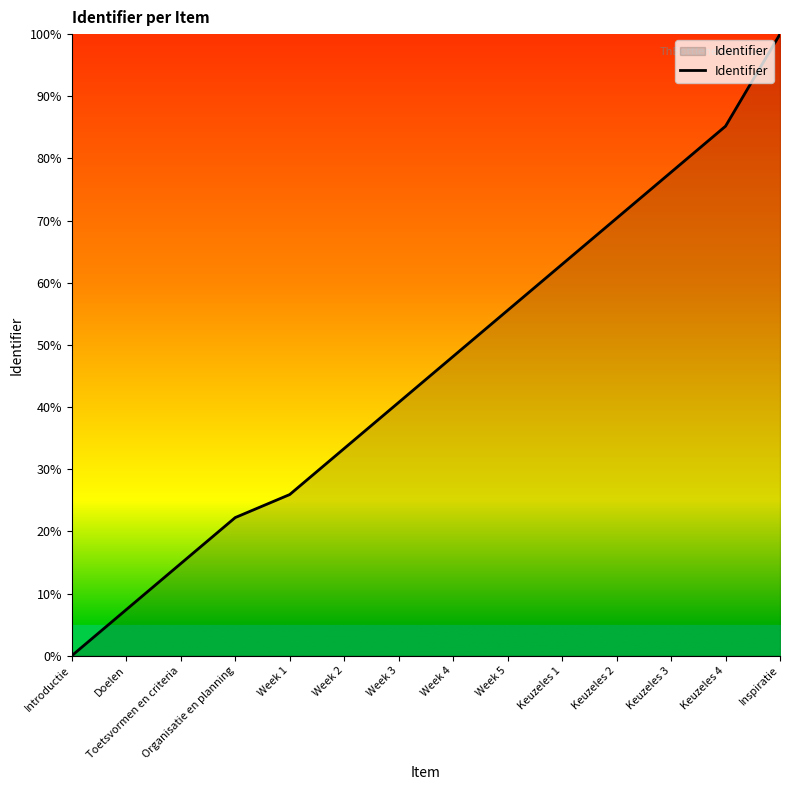

What position from the right is Keuzeles 3?

3